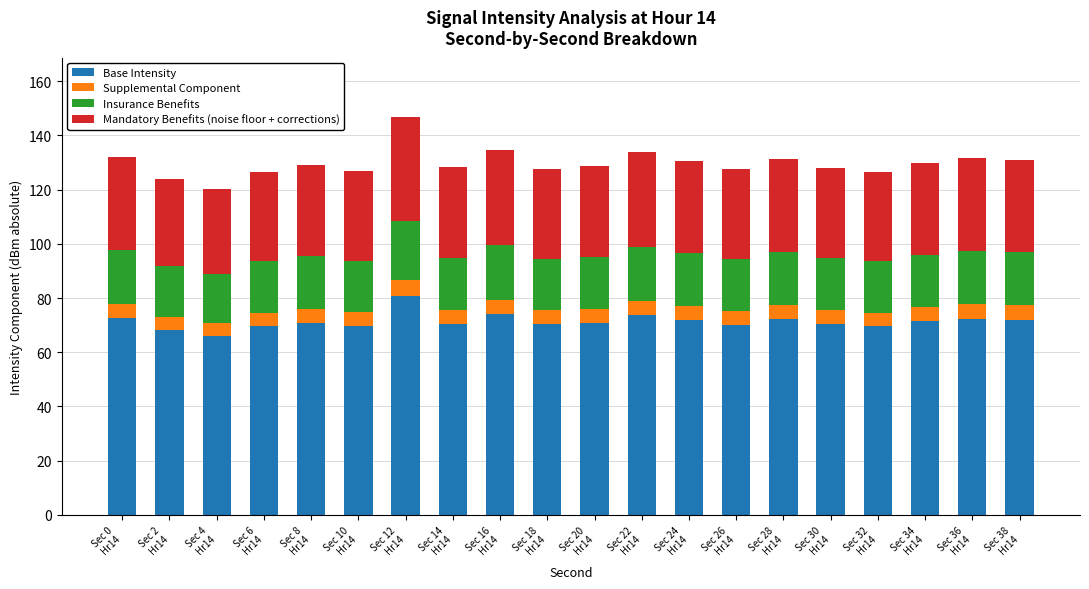

Does the chart contain stacked bars?

Yes